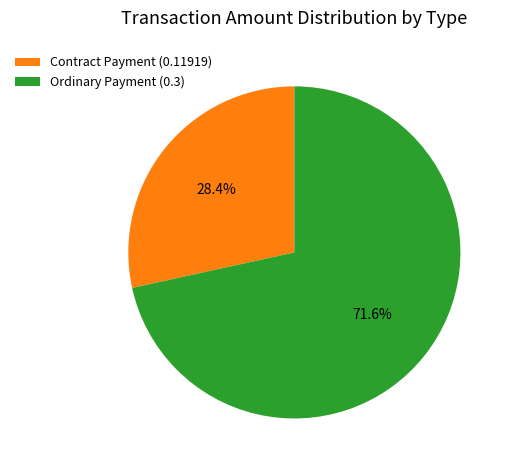

What is the ratio of the value at Contract Payment (0.11919) to the value at Ordinary Payment (0.3)?

0.4